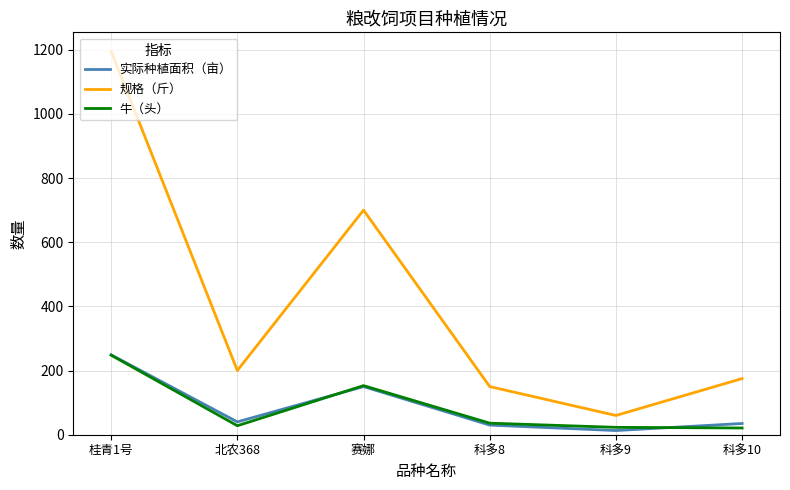

The 实际种植面积（亩） series shows 40 at 北农368. True or false?

True